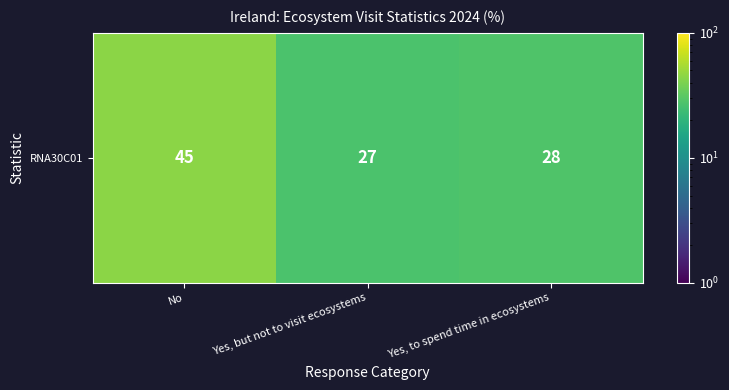

List the labels in order of value, smallest first.

Yes, but not to visit ecosystems, Yes, to spend time in ecosystems, No